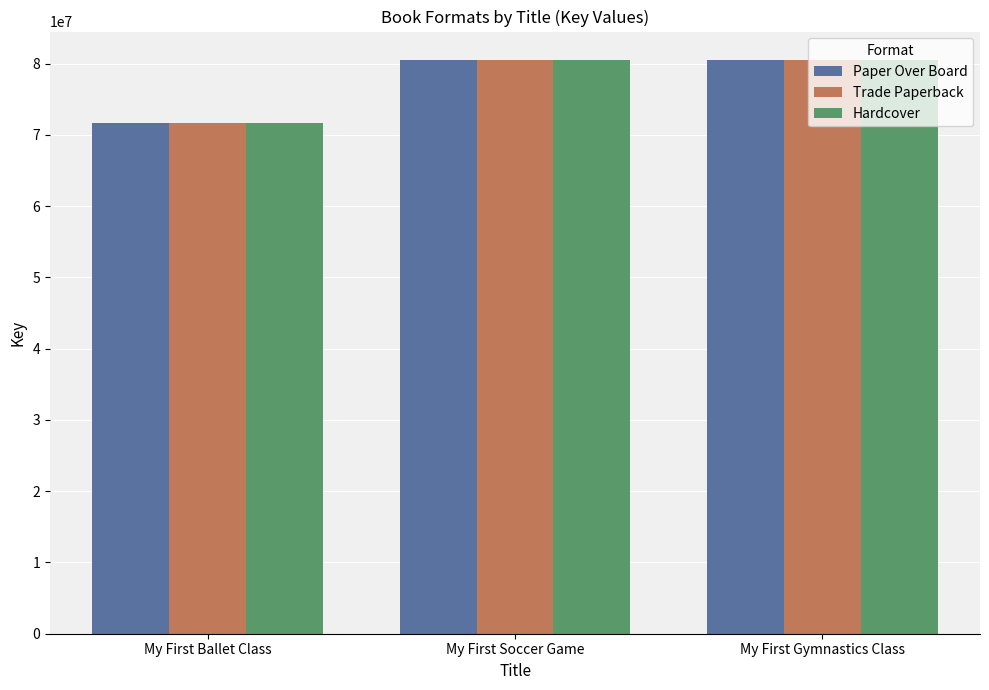

True or false: Trade Paperback has a value of 115841201 at My First Soccer Game.

False